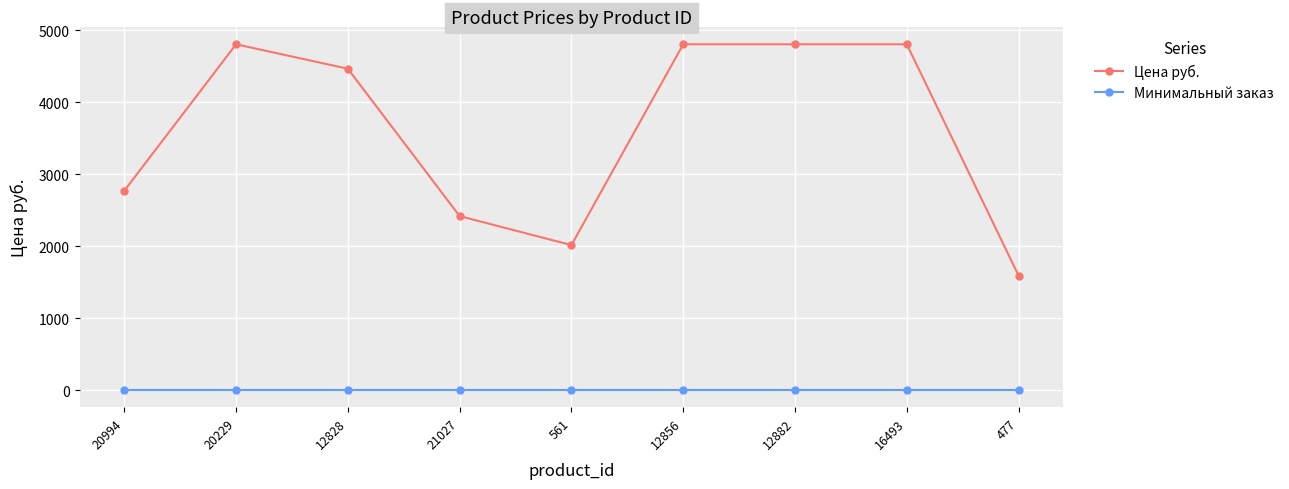

Which series has the largest range (max minus min)?

Цена руб.